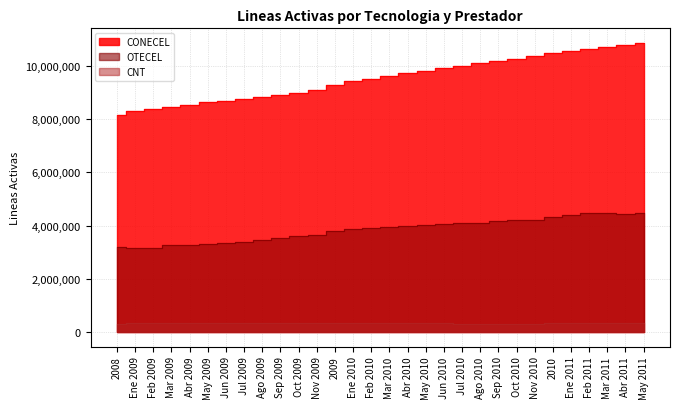

What is the difference between the highest and lowest values at May 2010?

9487156